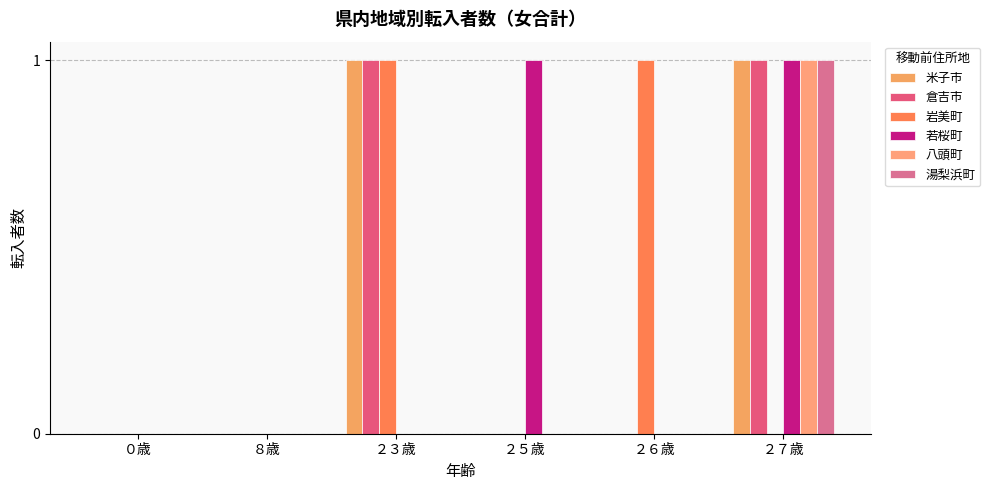

Which category has the lowest value in the 若桜町 series?

０歳